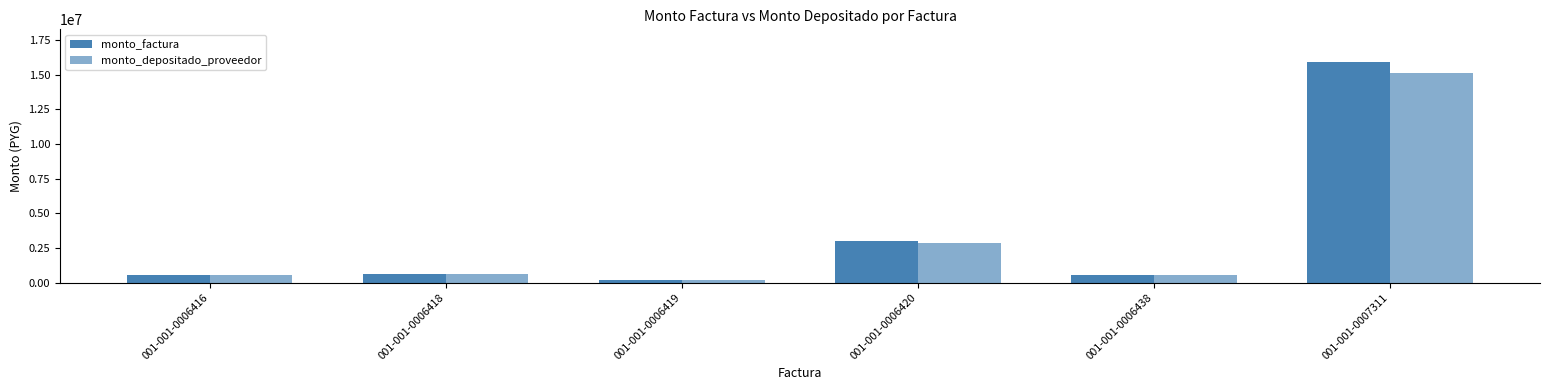

How many bars are there in total?

12